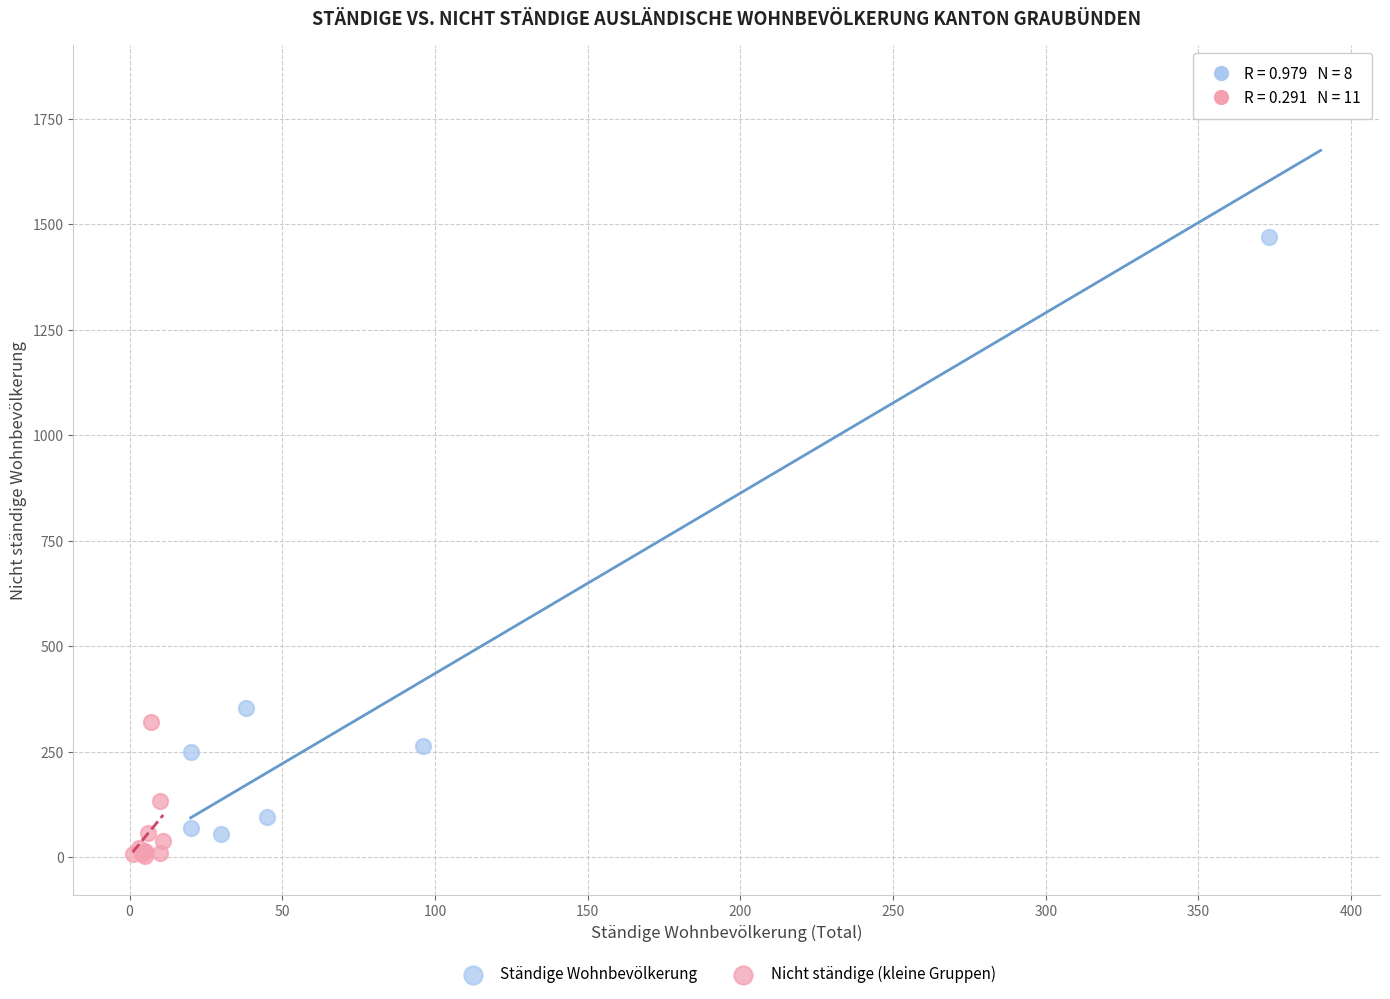

Which series reaches the minimum Y coordinate?

Nicht ständige (kleine Gruppen)